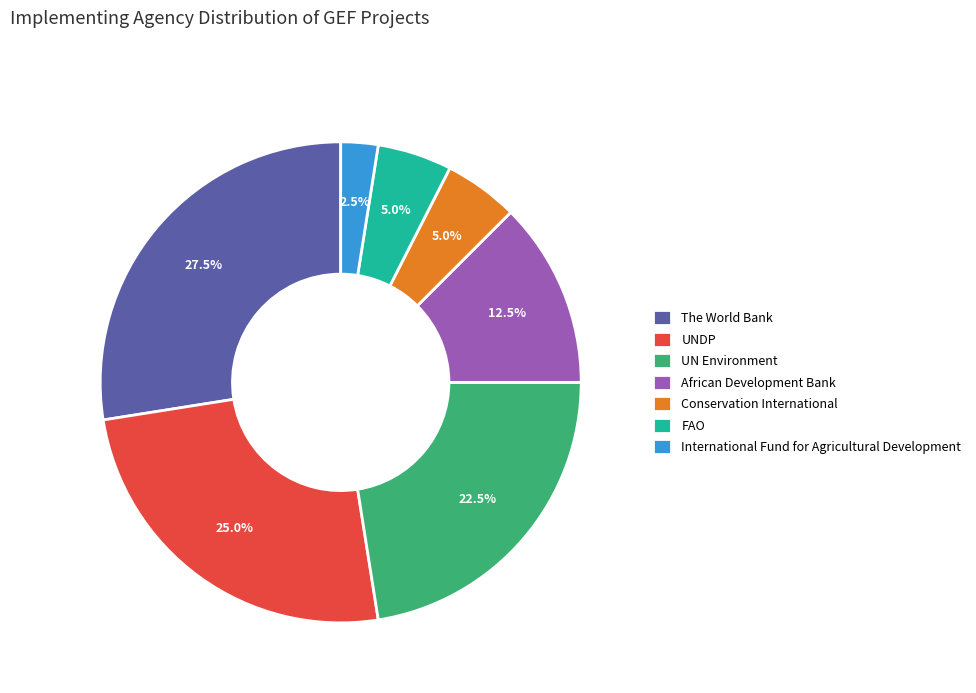

To the nearest percent, what is the difference between the largest and smallest slice percentages?

25%